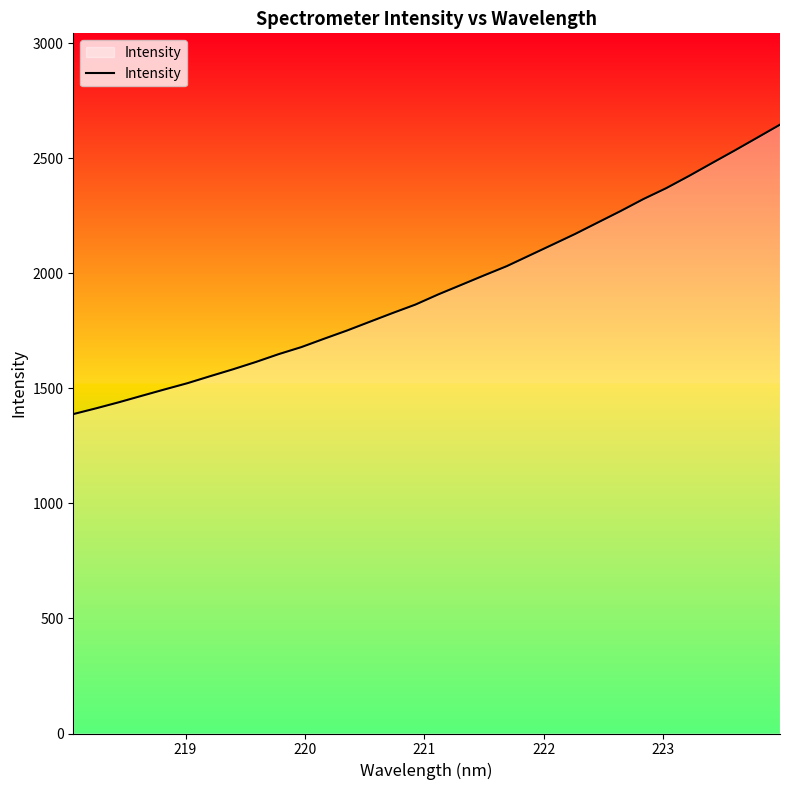

What is the difference between the maximum and minimum values?

1257.6